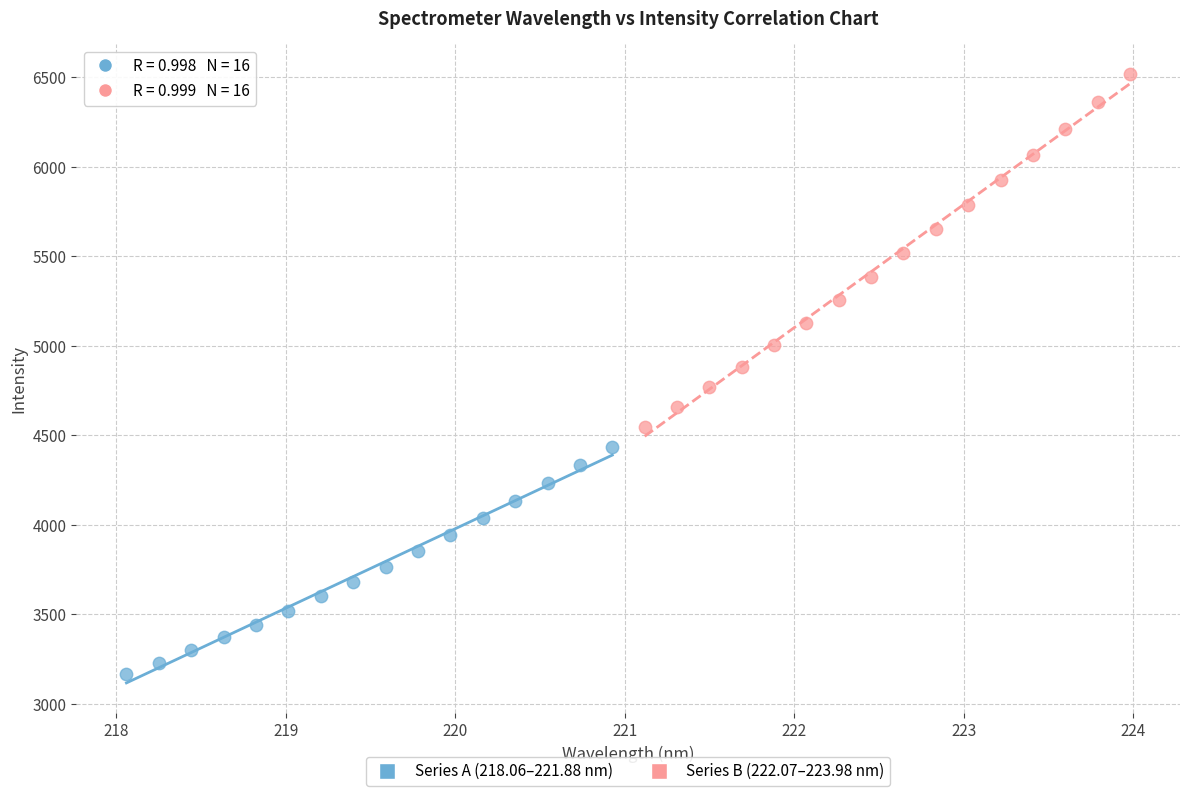

What are all the series names shown in the legend?

Series A (218.06–221.88 nm), Series B (222.07–223.98 nm)